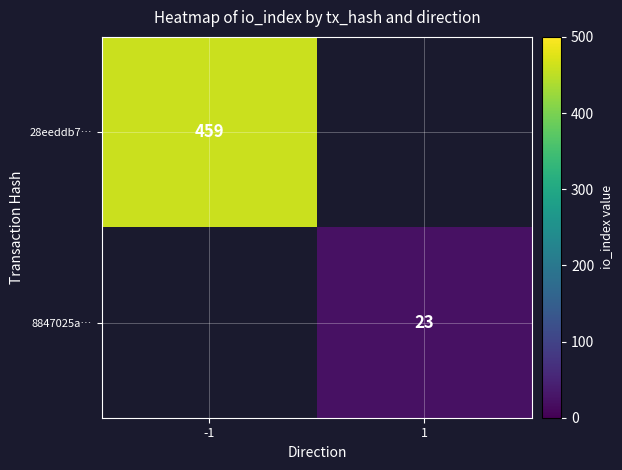

The 28eeddb7… series shows 124 at -1. True or false?

False